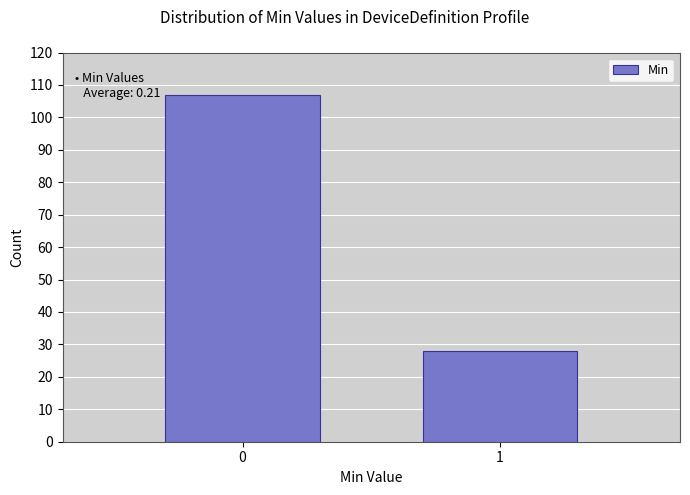

Reading left to right, list all the values displayed in this chart.

0=107	1=28